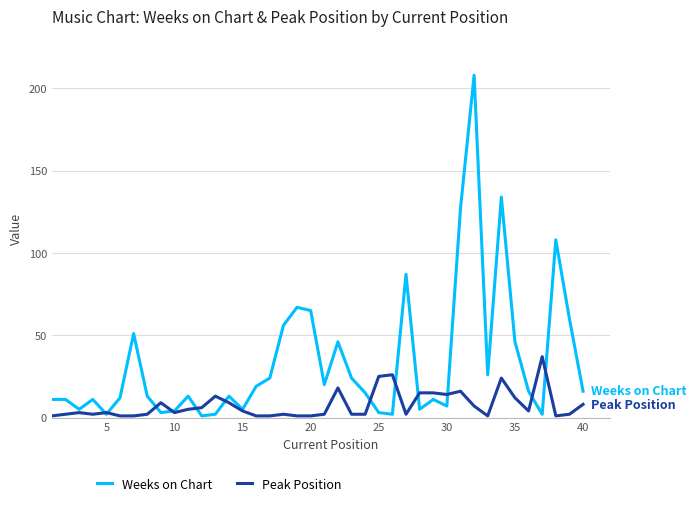

Which series has the widest spread of values?

Weeks on Chart